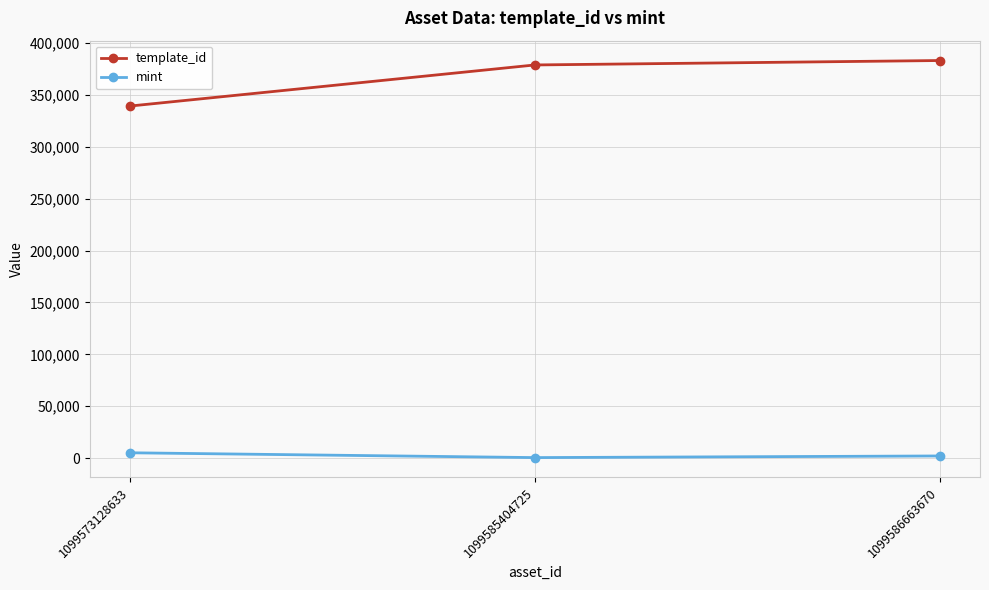

What is the approximate value of template_id at 1099573128633, to the nearest 50?

339250